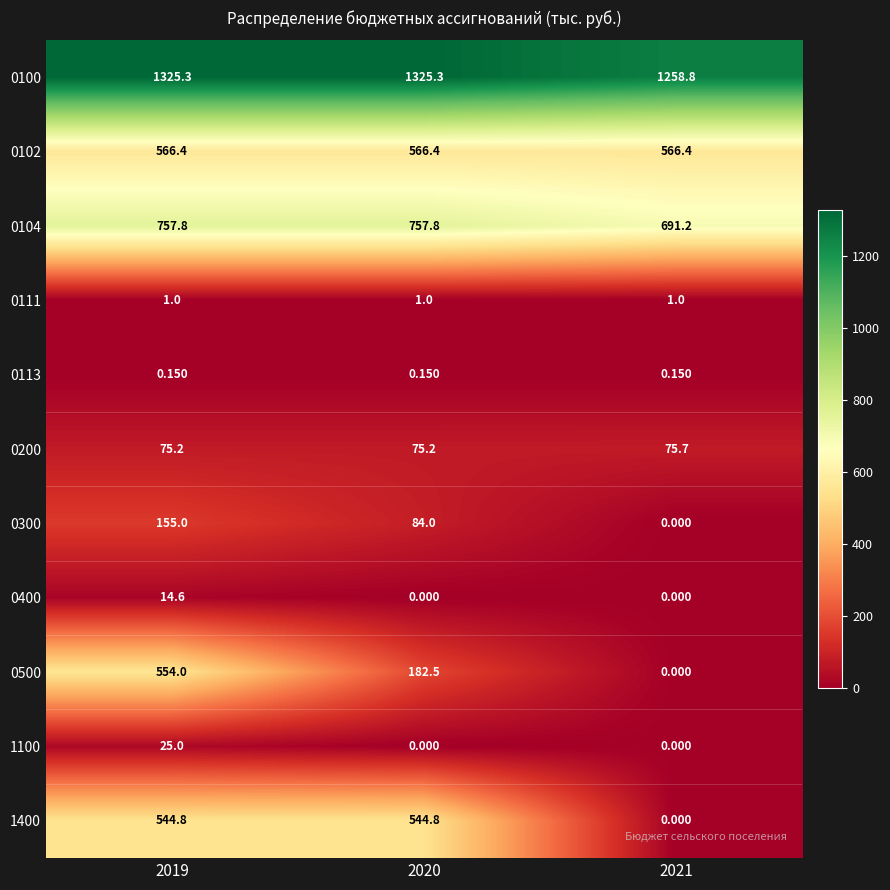

At which category is the sum across all series the highest?

2019